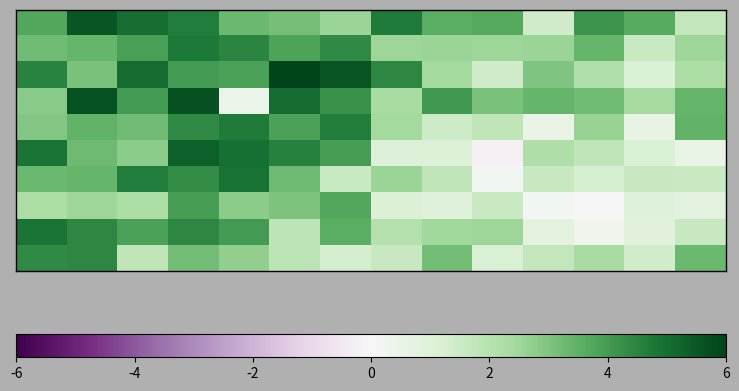

How many series are shown in this chart?

10